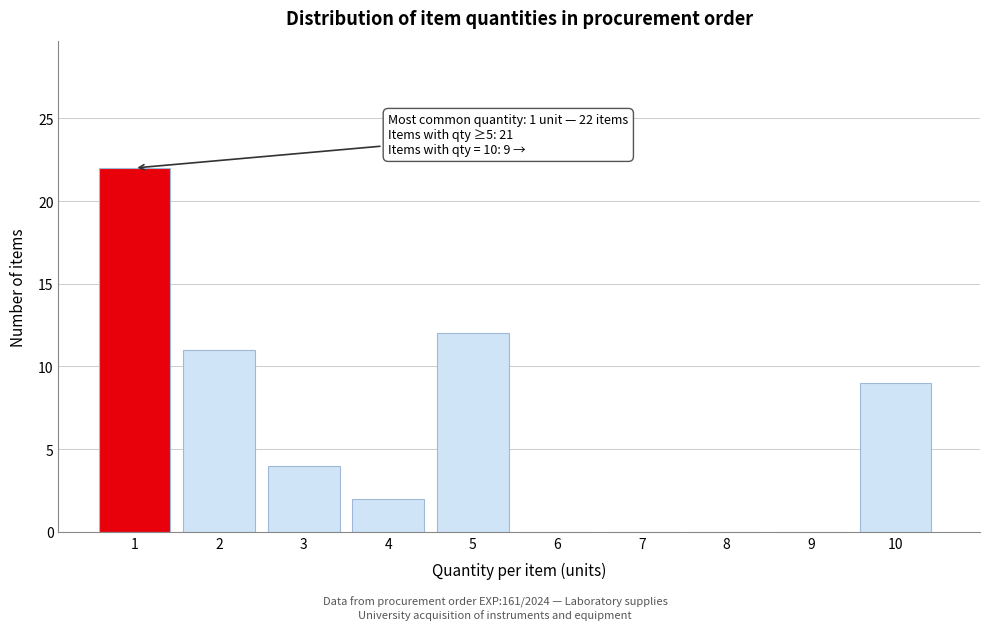

Which range on the x-axis has the tallest bar?

0.5 to 1.5